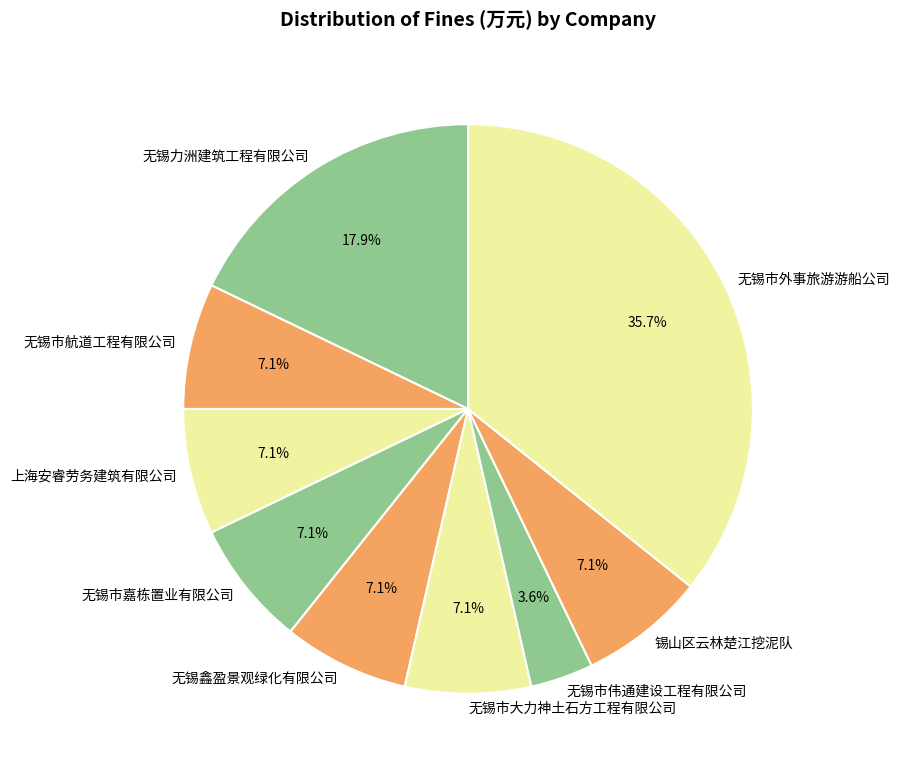

Combined, do 无锡市外事旅游游船公司 and 无锡市大力神土石方工程有限公司 account for over 50%?

No